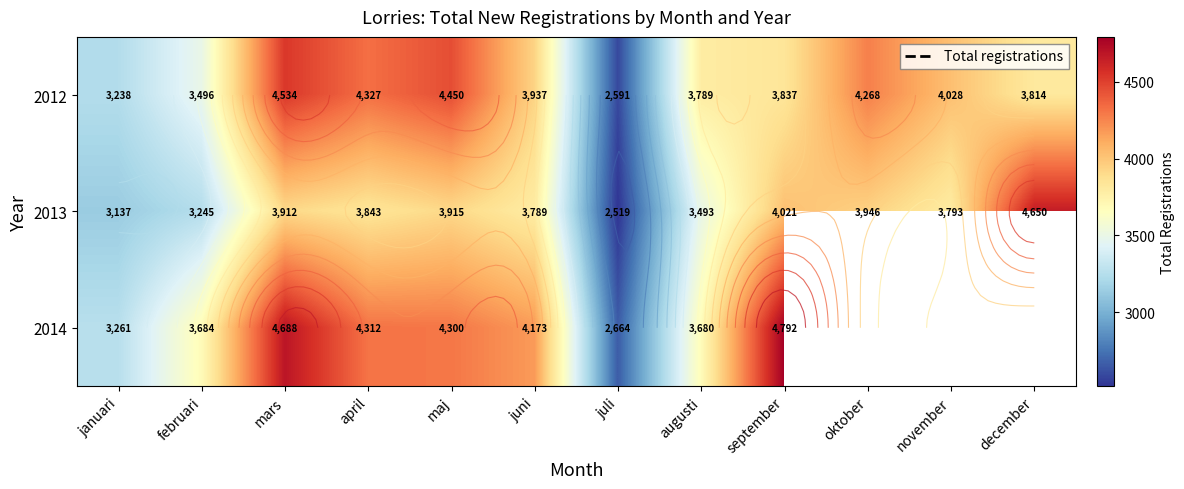

What is the average value of the 2012 series?

3859.1